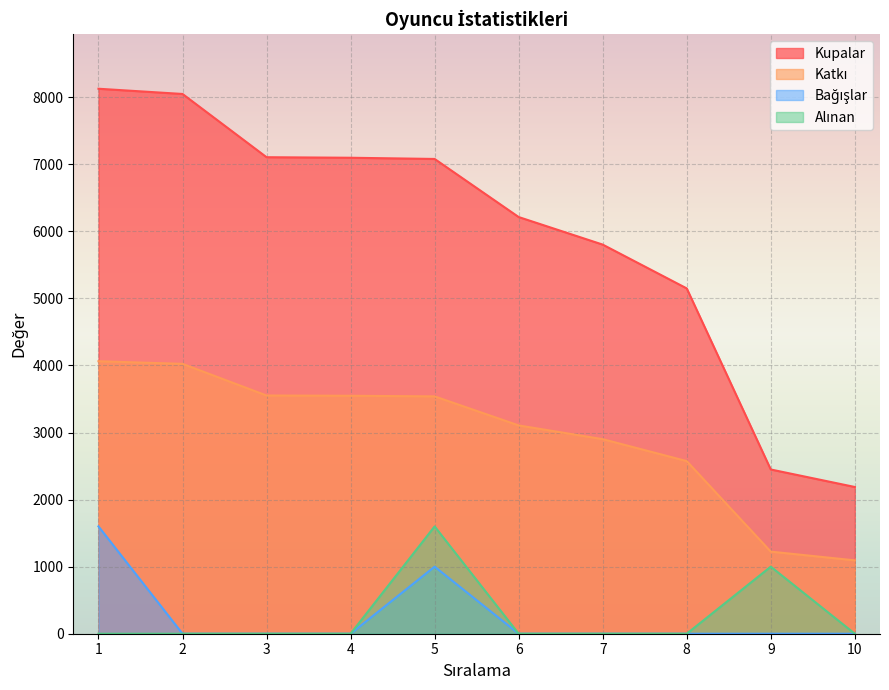

True or false: Alınan and Kupalar intersect in this chart.

False